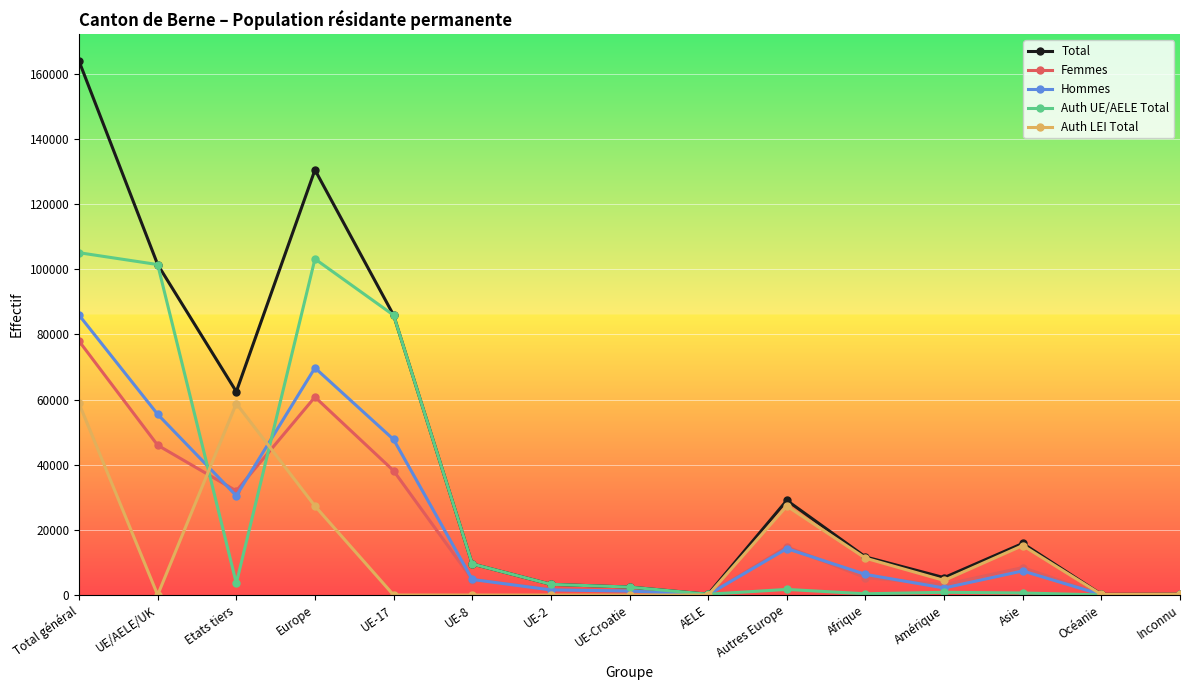

Which series has the largest total across all categories?

Total